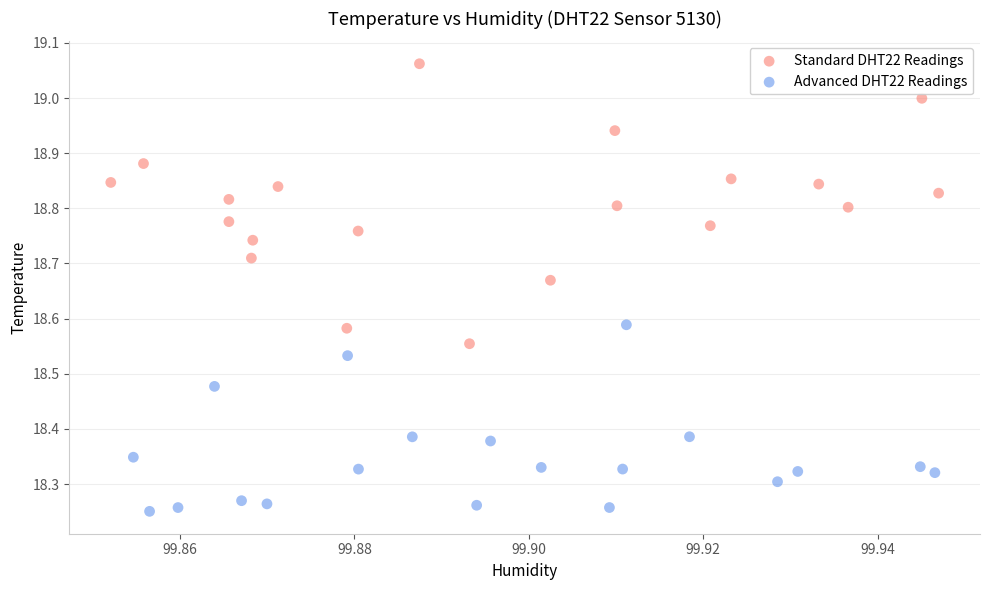

What are all the series names shown in the legend?

Standard DHT22 Readings, Advanced DHT22 Readings